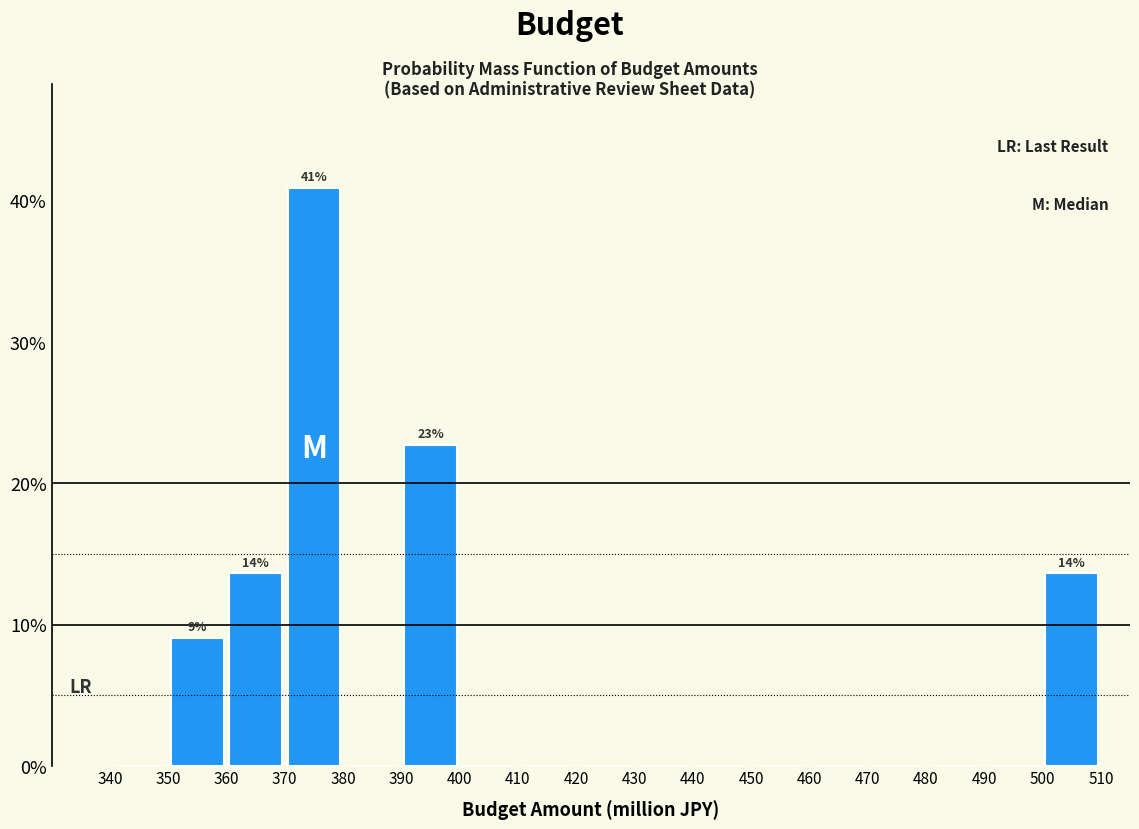

Over which range of the x-axis is the bar tallest?

370 to 380